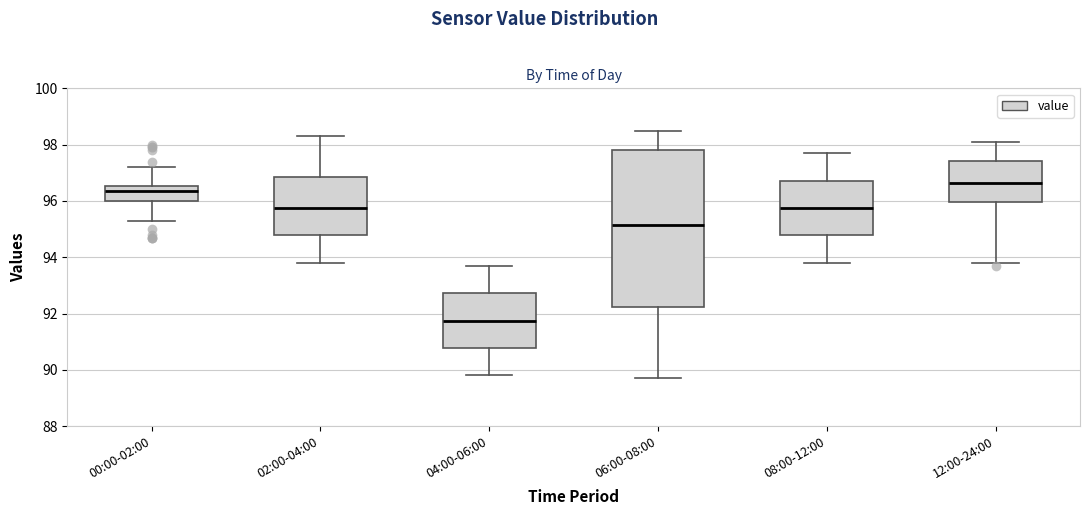

Where does the lower whisker of the box for 12:00-24:00 end on the y-axis? The values are not printed on the chart, so give them approximately, as read against the axis.

93.8